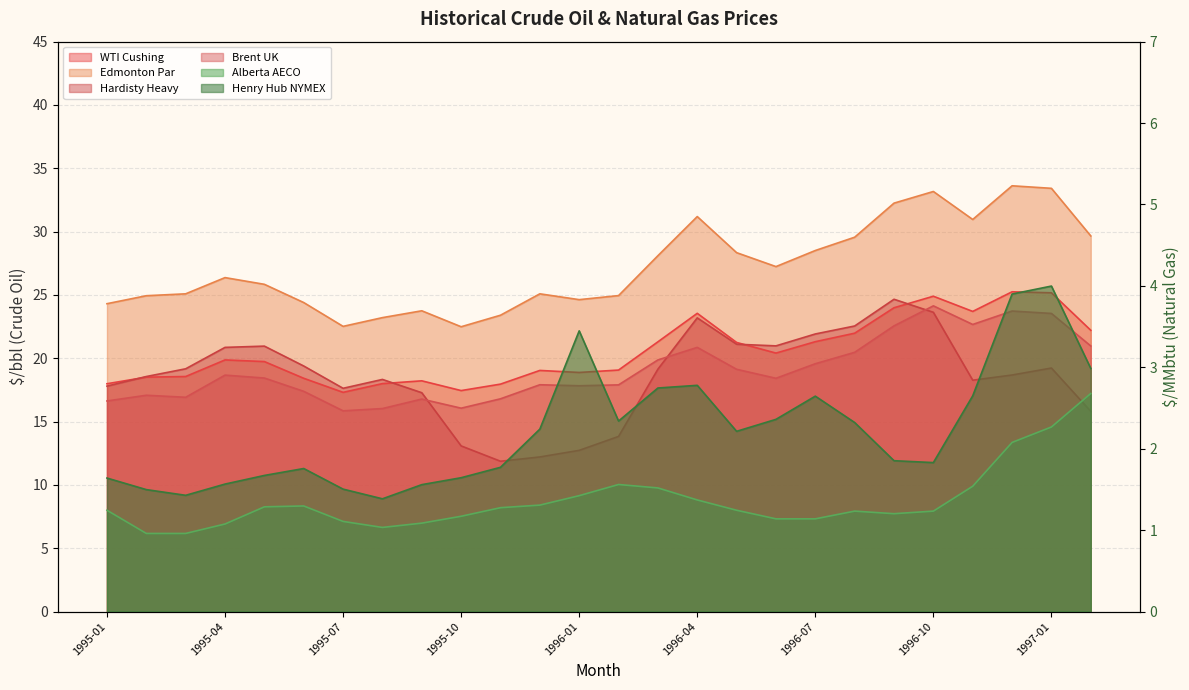

Which series has the largest range (max minus min)?

Hardisty Heavy